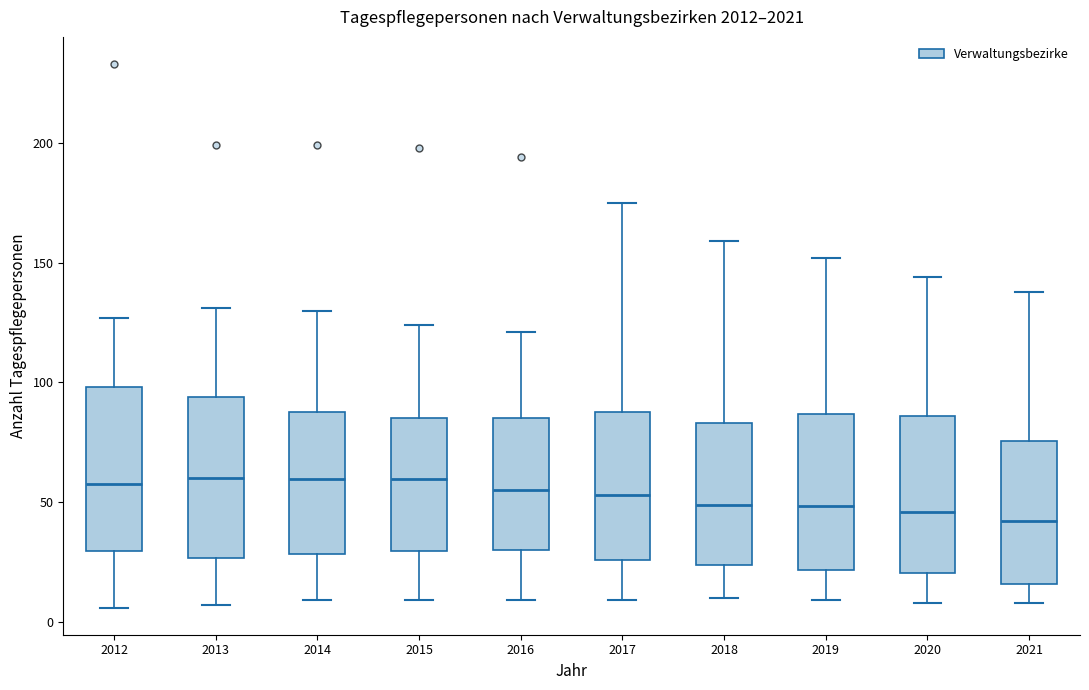

Reading left to right, transcribe this box plot: for each box, give where its median line is, the range the box spans, and where its two whiskers end, as read against the y-axis. The values are not printed on the chart, so give them approximately, as read against the axis.

2012: median 60, box 30 to 100, whiskers 5 to 125
2013: median 60, box 25 to 95, whiskers 5 to 130
2014: median 60, box 30 to 90, whiskers 10 to 130
2015: median 60, box 30 to 85, whiskers 10 to 125
2016: median 55, box 30 to 85, whiskers 10 to 120
2017: median 55, box 25 to 90, whiskers 10 to 175
2018: median 50, box 25 to 85, whiskers 10 to 160
2019: median 50, box 20 to 85, whiskers 10 to 150
2020: median 45, box 20 to 85, whiskers 10 to 145
2021: median 40, box 15 to 75, whiskers 10 to 140